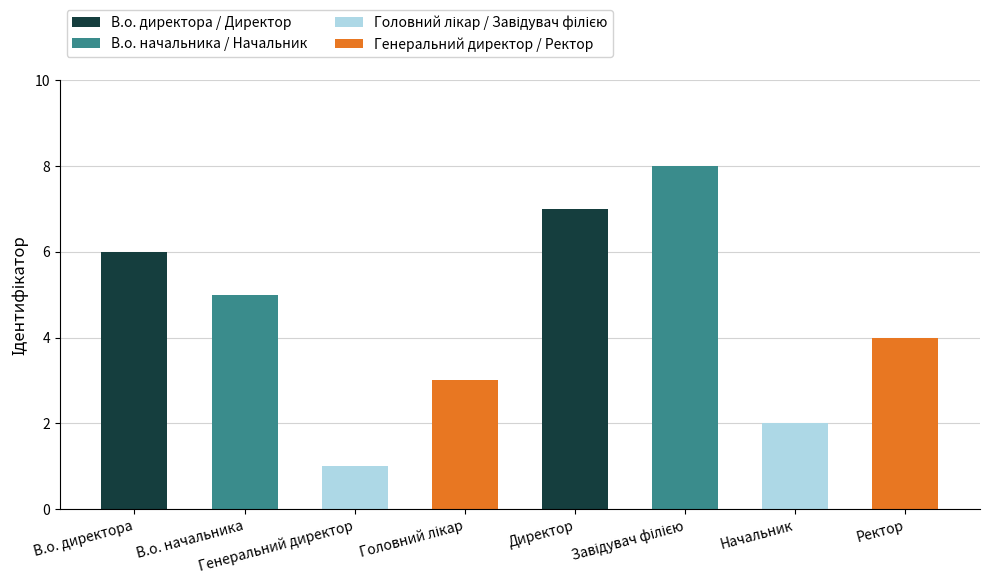

What is the maximum value shown in the chart?

8